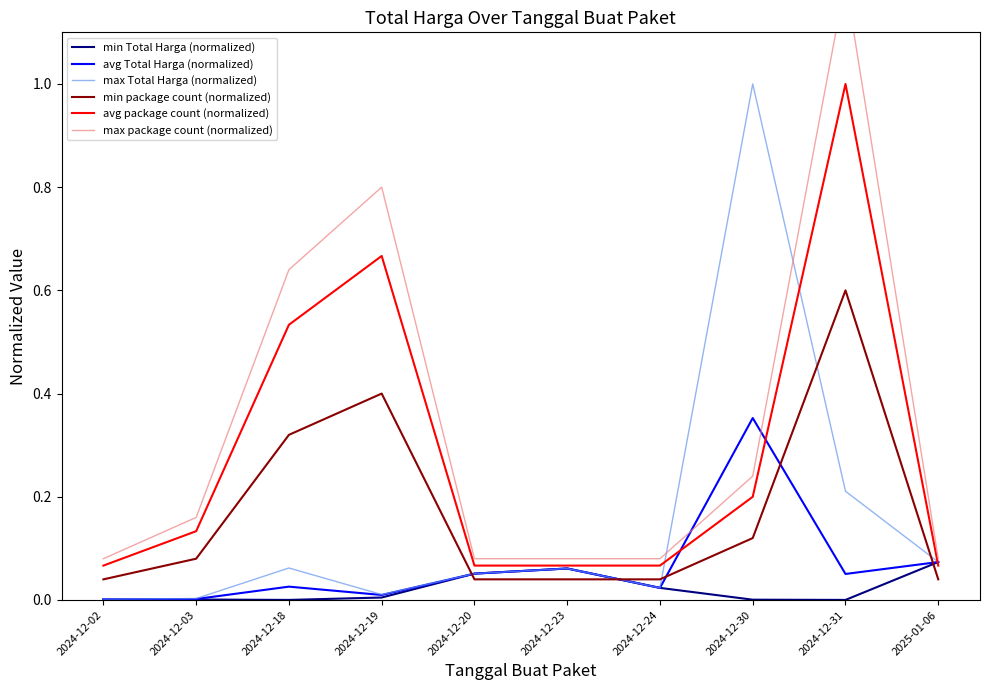

Between 2024-12-23 and 2024-12-20, which is larger?

2024-12-23